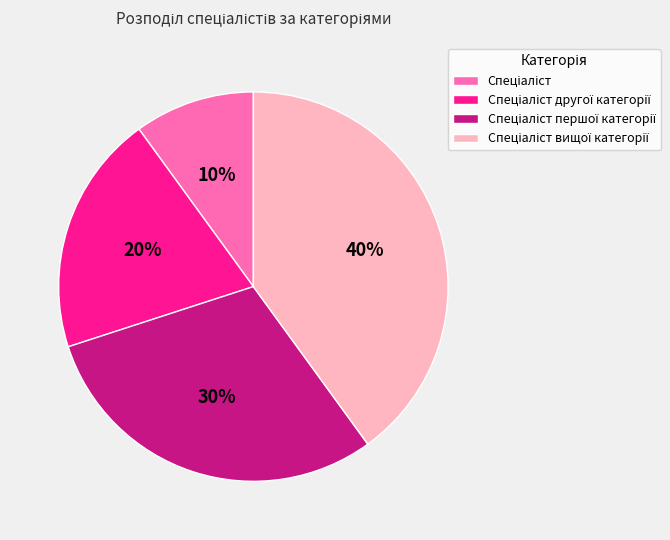

Is there a majority slice in this chart?

No